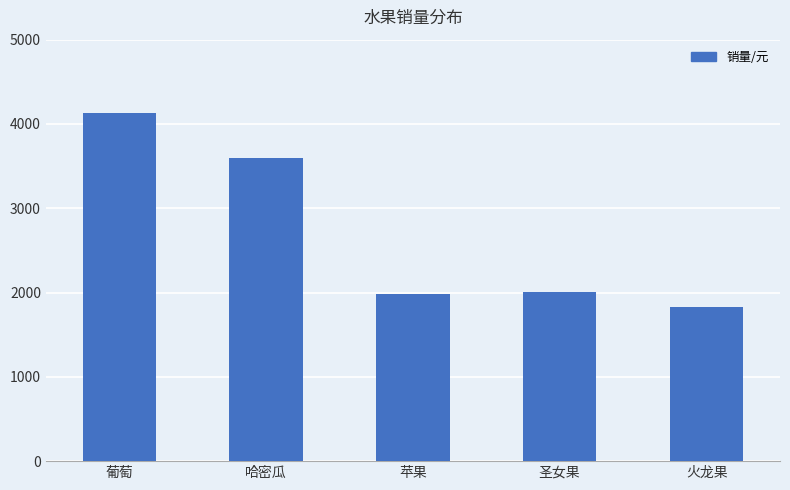

True or false: the data shows 2010 at 圣女果.

True